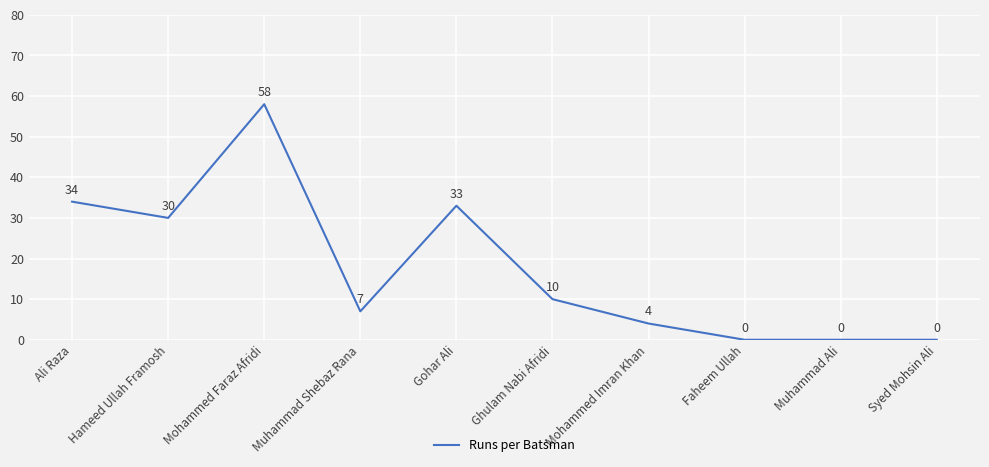

How many distinct data groups are displayed?

1